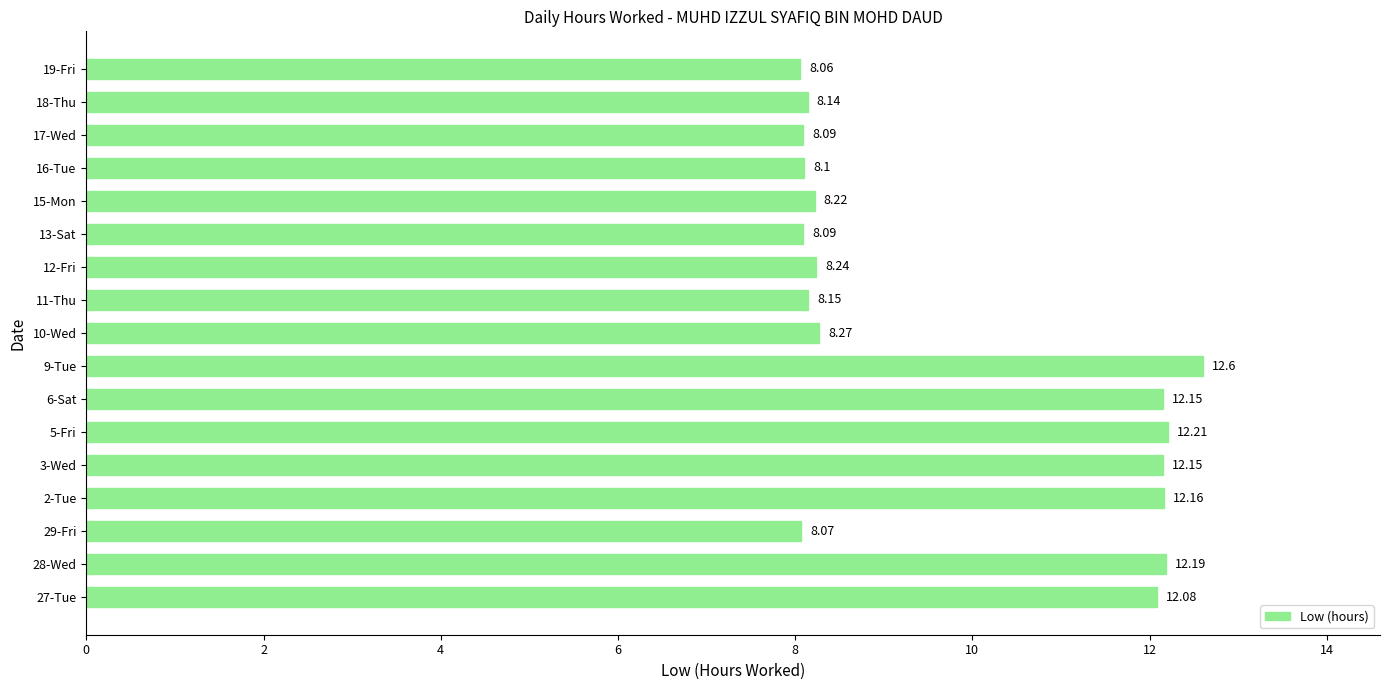

What is the ratio of the value at 13-Sat to the value at 19-Fri?

1.0